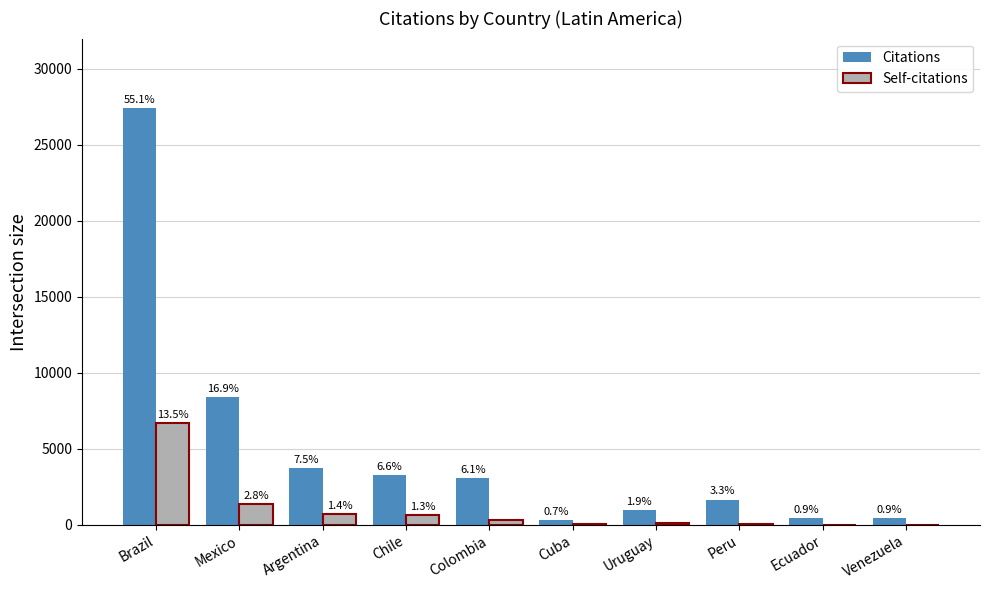

What are all the series names shown in the legend?

Citations, Self-citations